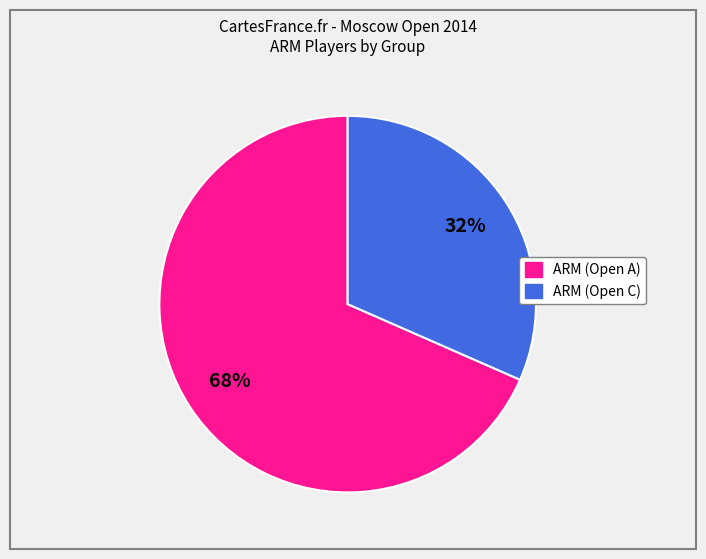

Which category has the smallest portion of the pie?

ARM (Open C)